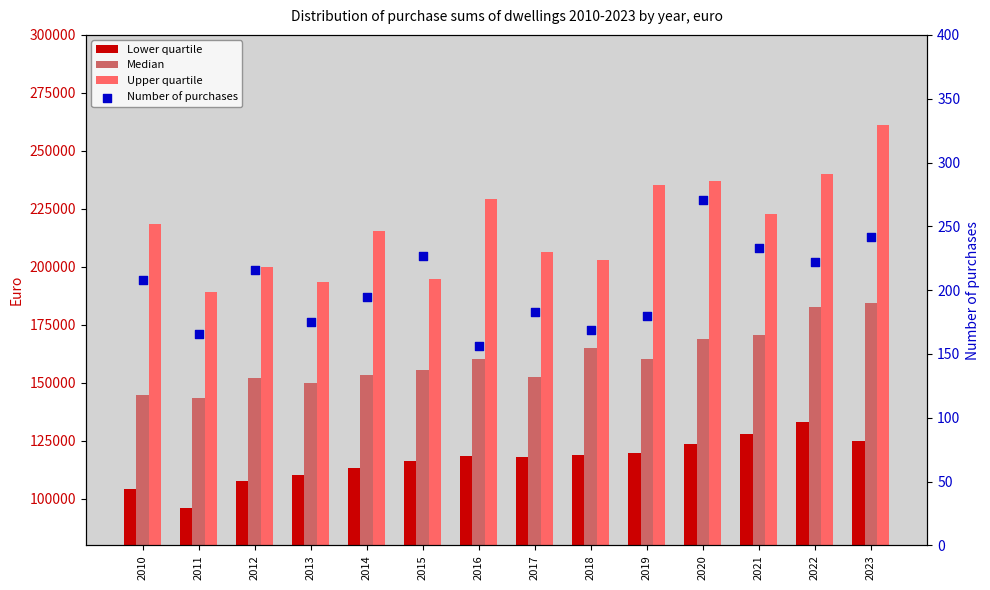

At which category is the sum across all series the highest?

2023